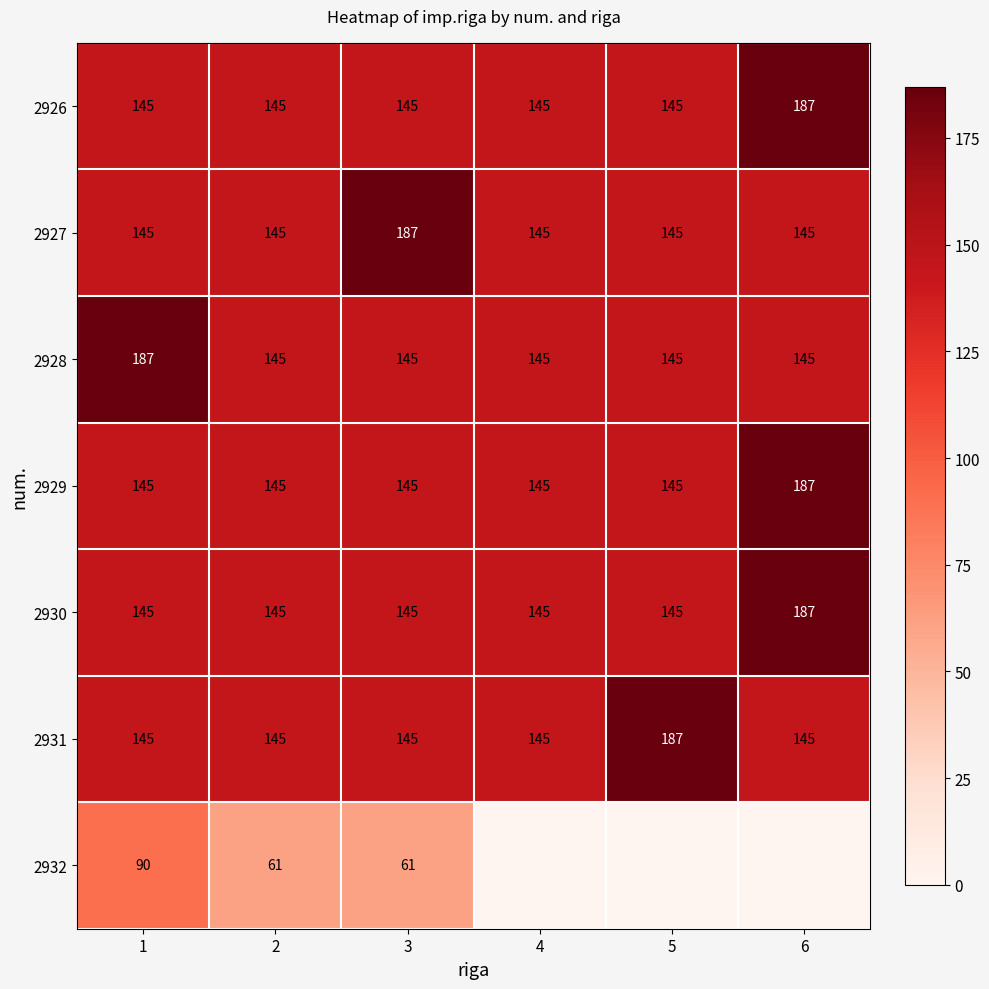

What is the sum of the 2927 values at 3 and 5?

332